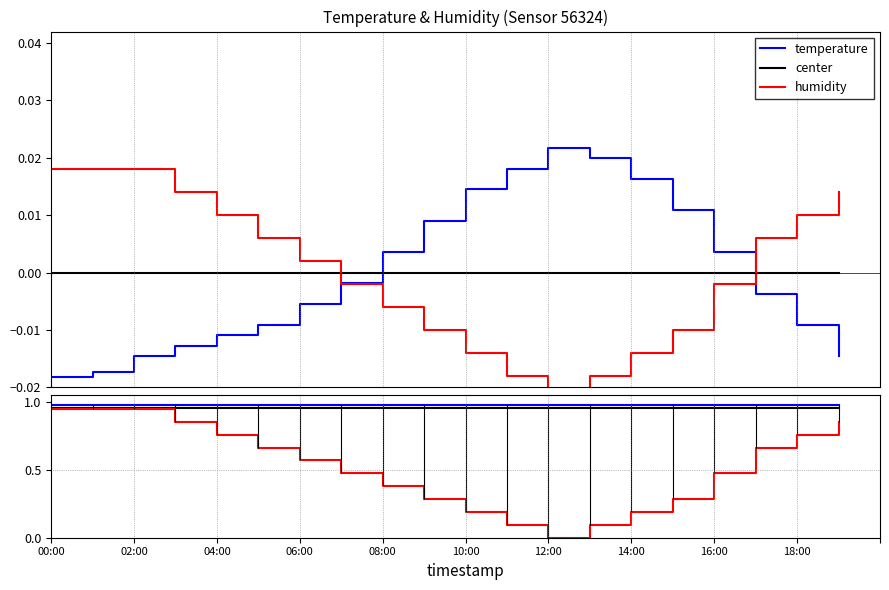

Where is humidity nearest to the value 0?

12:00